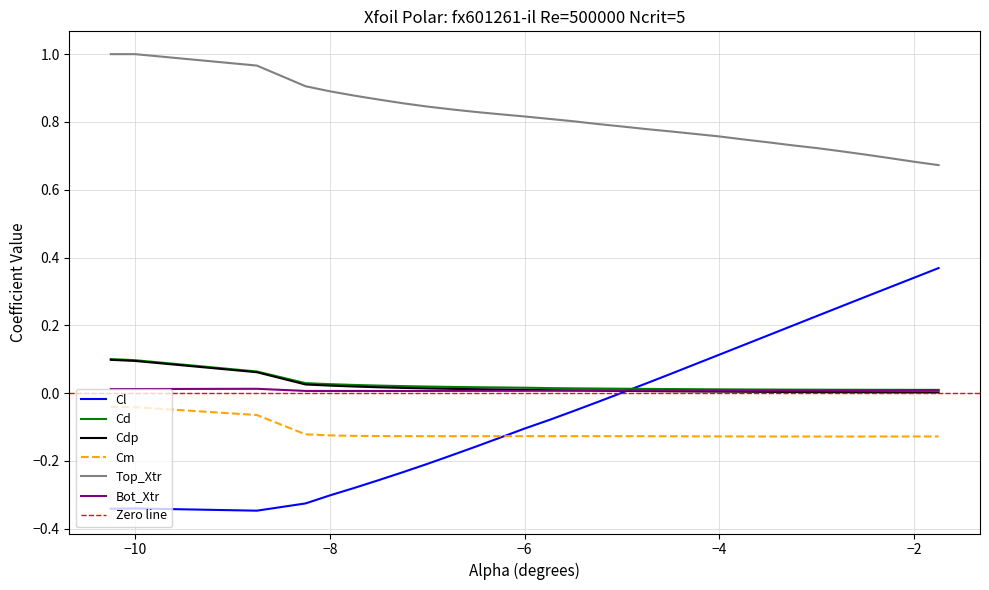

True or false: Bot_Xtr has a value of 0.0 at −6.

False